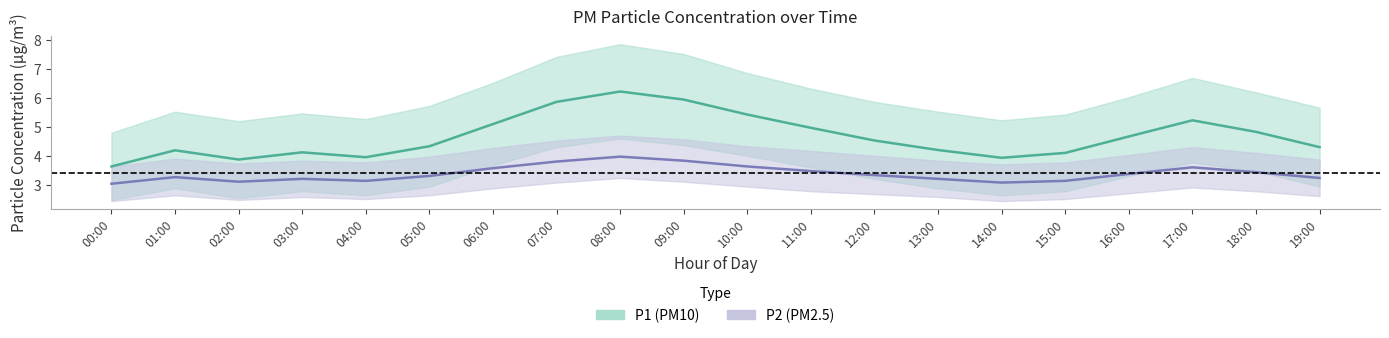

Reading right to left, list all the values displayed in this chart.

P1: 19:00=4.3	18:00=4.8	17:00=5.2	16:00=4.7	15:00=4.1	14:00=3.9	13:00=4.2	12:00=4.5	11:00=5.0	10:00=5.4	09:00=6.0	08:00=6.2	07:00=5.9	06:00=5.1	05:00=4.3	04:00=4.0	03:00=4.1	02:00=3.9	01:00=4.2	00:00=3.6
P1_upper: 19:00=5.7	18:00=6.2	17:00=6.7	16:00=6.0	15:00=5.4	14:00=5.2	13:00=5.5	12:00=5.9	11:00=6.3	10:00=6.9	09:00=7.5	08:00=7.9	07:00=7.4	06:00=6.5	05:00=5.7	04:00=5.3	03:00=5.5	02:00=5.2	01:00=5.5	00:00=4.8
P1_lower: 19:00=2.9	18:00=3.5	17:00=3.8	16:00=3.3	15:00=2.8	14:00=2.6	13:00=2.9	12:00=3.2	11:00=3.6	10:00=4.0	09:00=4.4	08:00=4.6	07:00=4.3	06:00=3.7	05:00=2.9	04:00=2.6	03:00=2.8	02:00=2.5	01:00=2.9	00:00=2.5
P2: 19:00=3.2	18:00=3.4	17:00=3.6	16:00=3.4	15:00=3.1	14:00=3.1	13:00=3.2	12:00=3.3	11:00=3.5	10:00=3.6	09:00=3.8	08:00=4.0	07:00=3.8	06:00=3.6	05:00=3.3	04:00=3.1	03:00=3.2	02:00=3.1	01:00=3.3	00:00=3.0
P2_upper: 19:00=3.9	18:00=4.1	17:00=4.3	16:00=4.0	15:00=3.8	14:00=3.7	13:00=3.8	12:00=4.0	11:00=4.2	10:00=4.3	09:00=4.6	08:00=4.7	07:00=4.5	06:00=4.3	05:00=4.0	04:00=3.8	03:00=3.8	02:00=3.7	01:00=3.9	00:00=3.6
P2_lower: 19:00=2.6	18:00=2.8	17:00=2.9	16:00=2.7	15:00=2.5	14:00=2.4	13:00=2.6	12:00=2.7	11:00=2.8	10:00=2.9	09:00=3.1	08:00=3.2	07:00=3.1	06:00=2.9	05:00=2.6	04:00=2.5	03:00=2.6	02:00=2.5	01:00=2.6	00:00=2.4